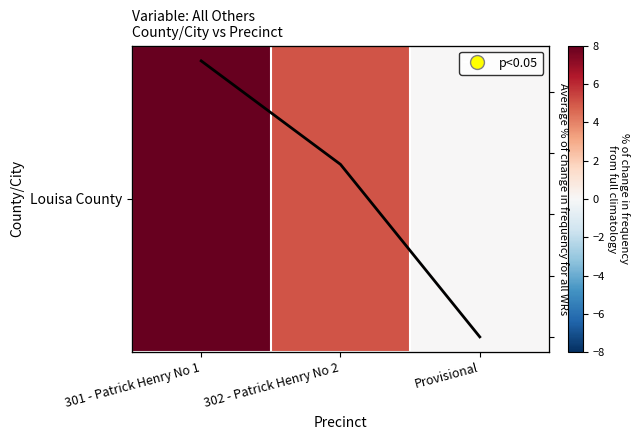

Is it true that Louisa County equals 8.0 at 301 - Patrick Henry No 1?

True